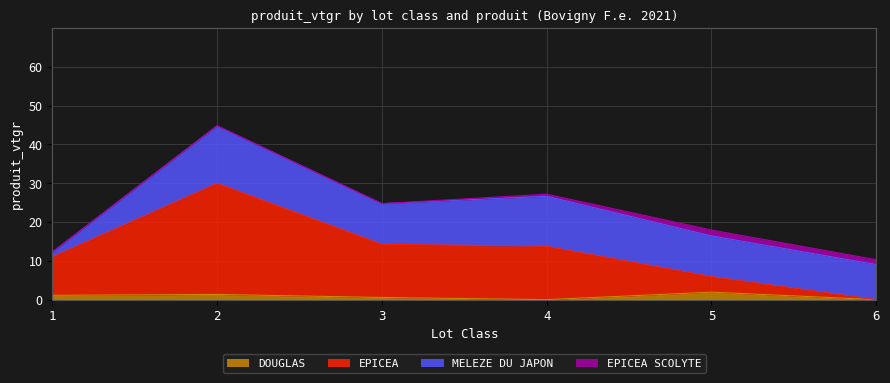

Does the chart display data point markers on the line(s)?

No